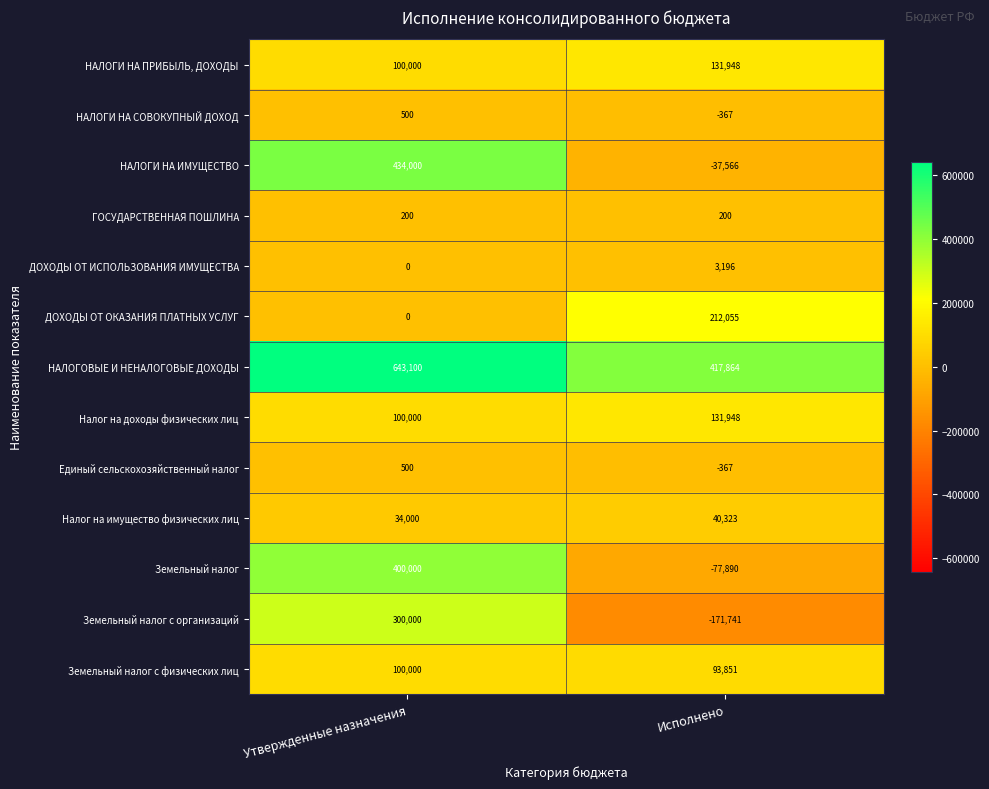

At which label is ДОХОДЫ ОТ ОКАЗАНИЯ ПЛАТНЫХ УСЛУГ closest to 106027?

Утвержденные назначения